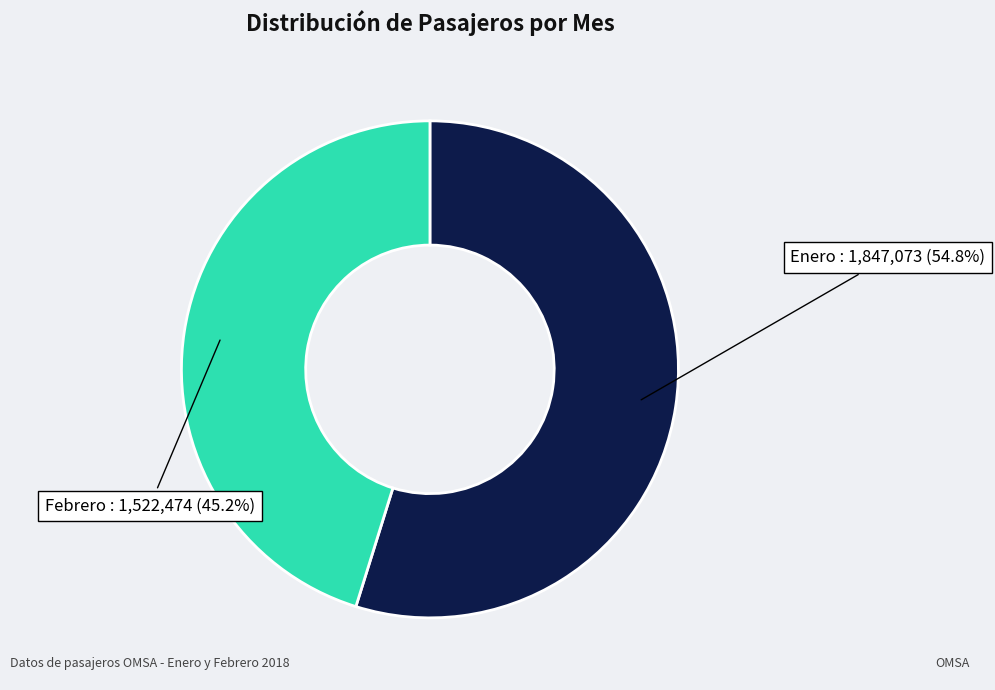

Rank the categories by value from highest to lowest.

Enero, Febrero